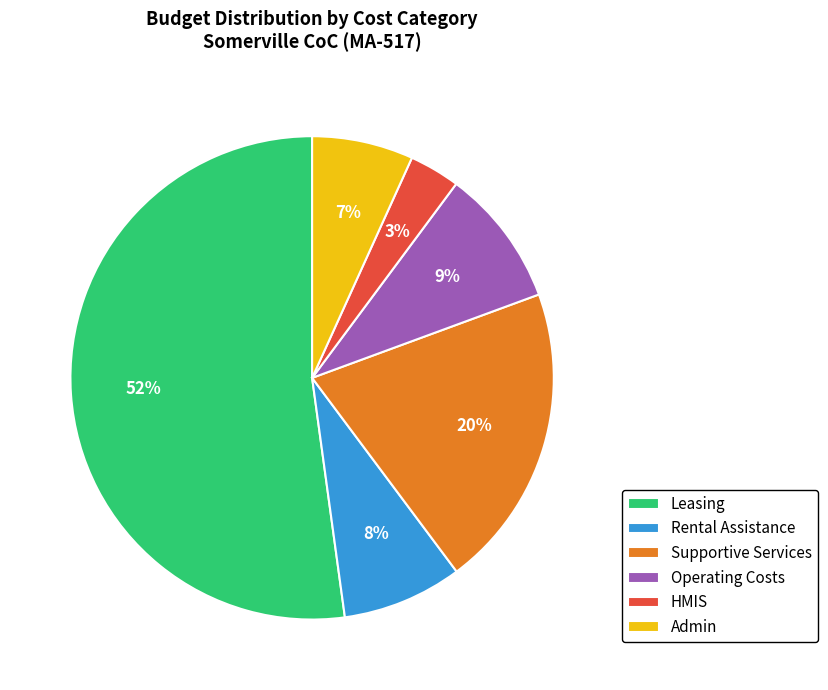

The Leasing slice represents 52% of the pie. True or false?

True